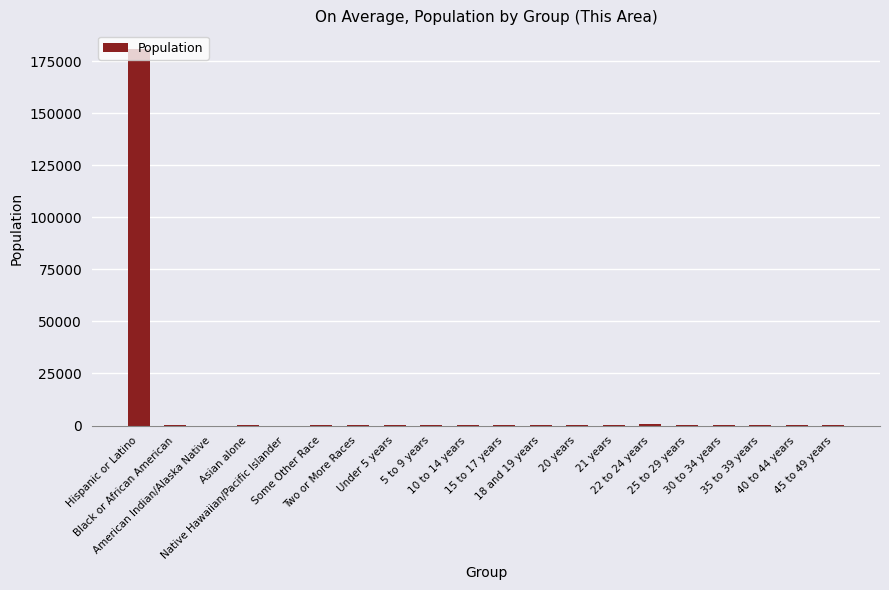

The chart shows a value of 656 at 22 to 24 years. True or false?

True